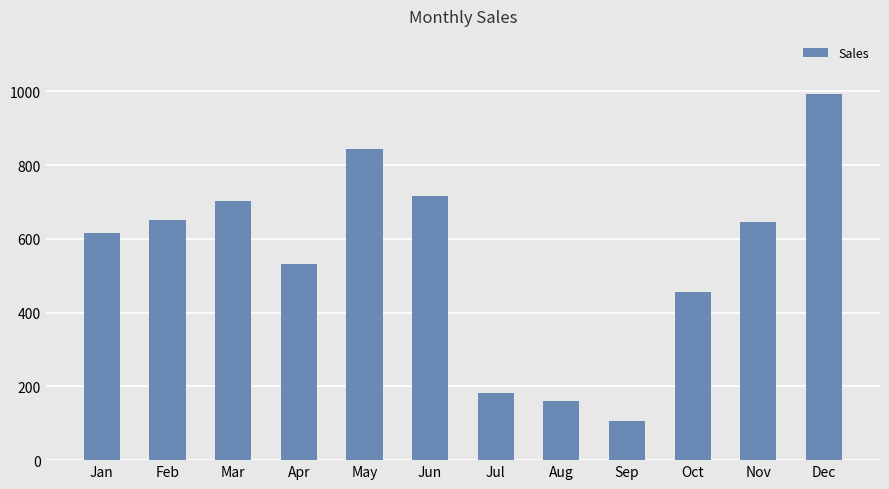

What is the value of the 6th bar from the left?

717